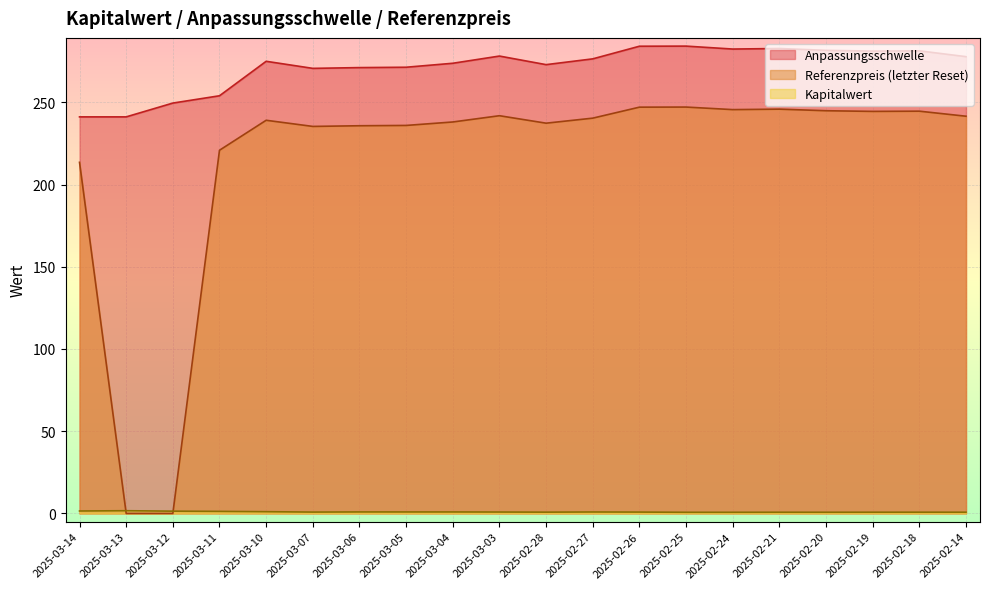

How many lines are shown in the chart?

3